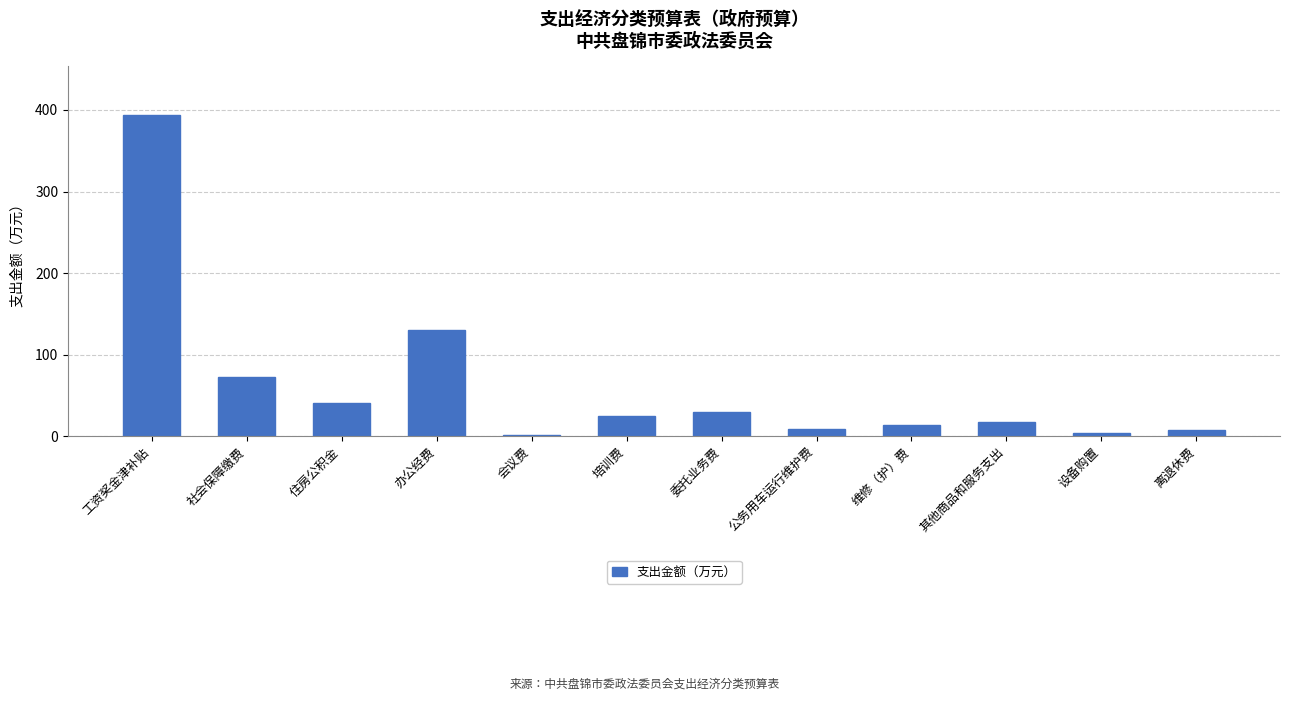

Reading left to right, list all the values displayed in this chart.

394.2	72.8	40.9	130.0	1.5	25.0	29.6	9.0	13.2	17.9	4.5	7.1